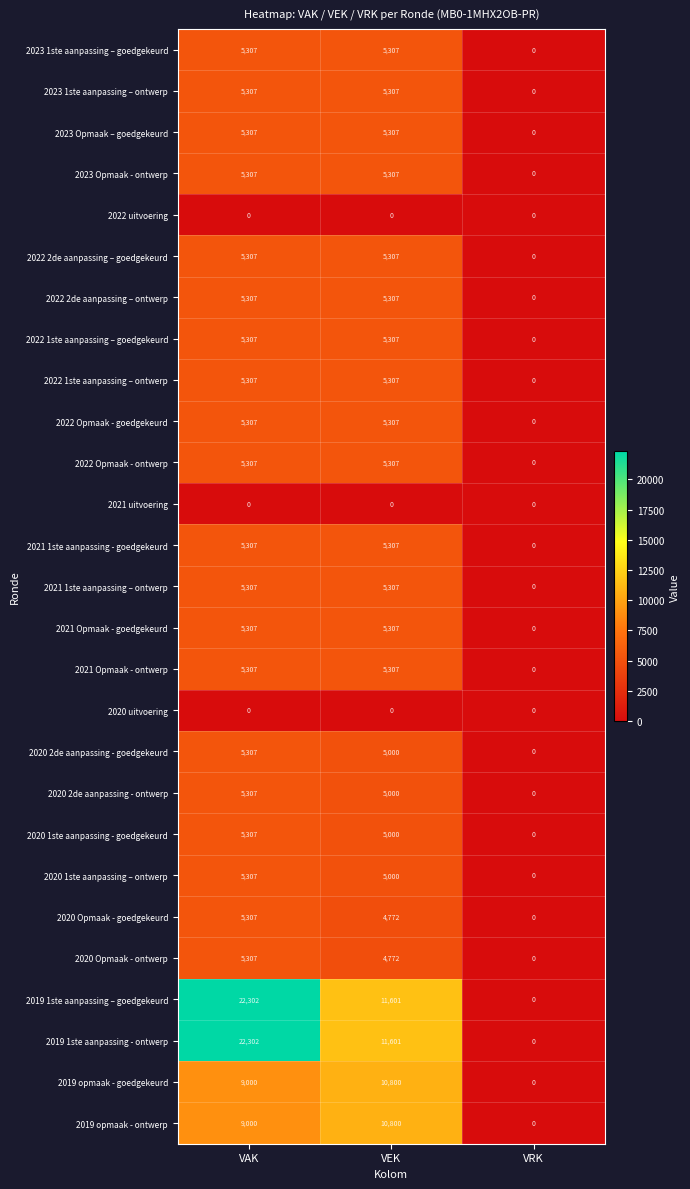

The 2022 uitvoering series shows 0 at VRK. True or false?

True